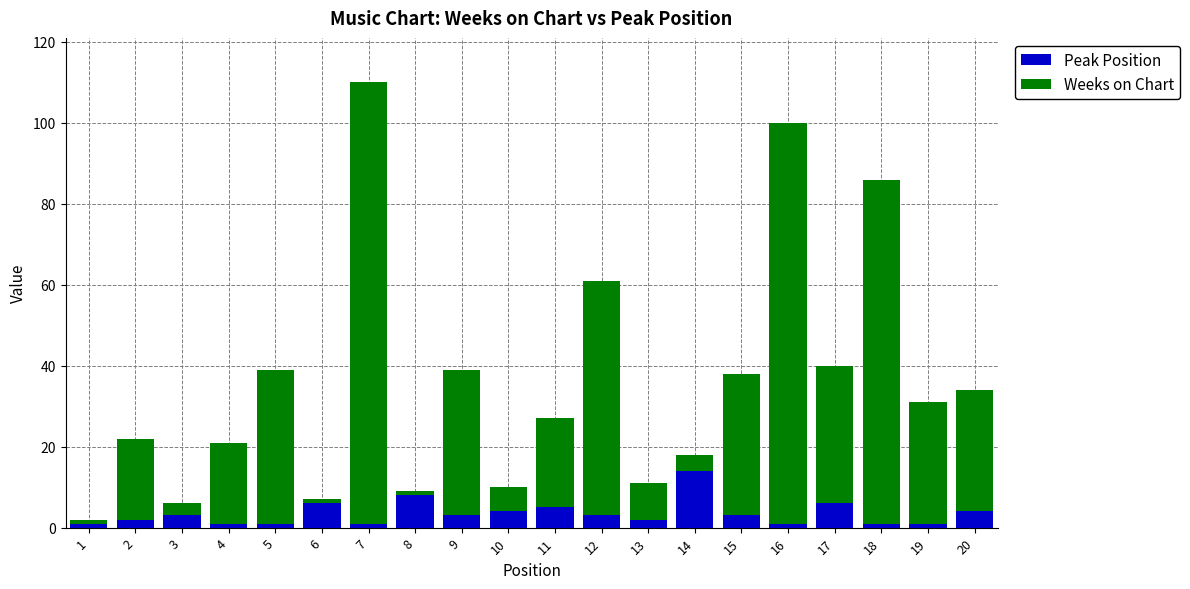

The value of Peak Position at 15 is 3. True or false?

True